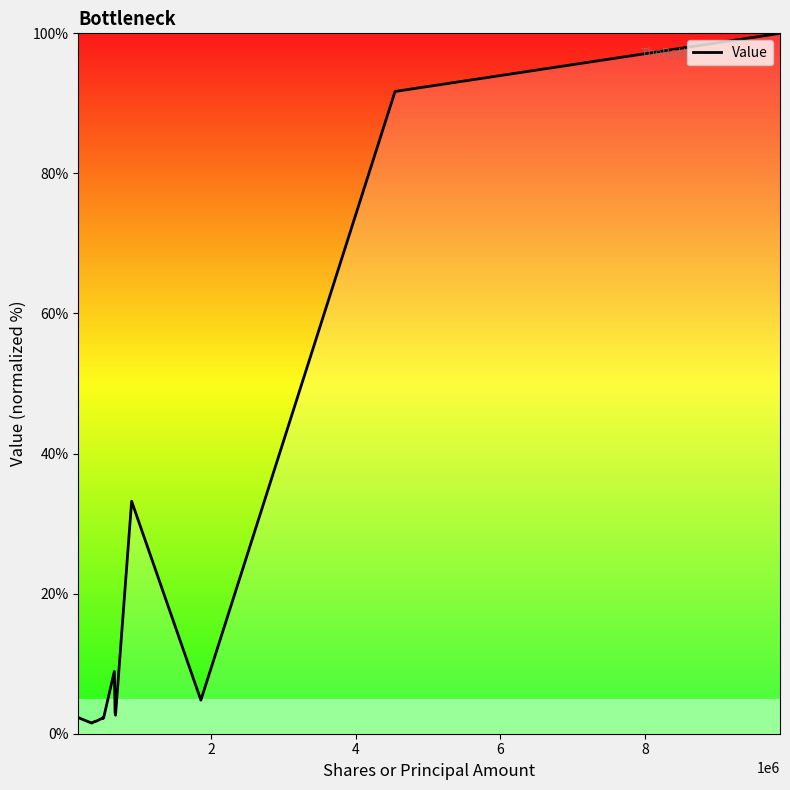

What is the difference between the maximum and second lowest values?

98.4